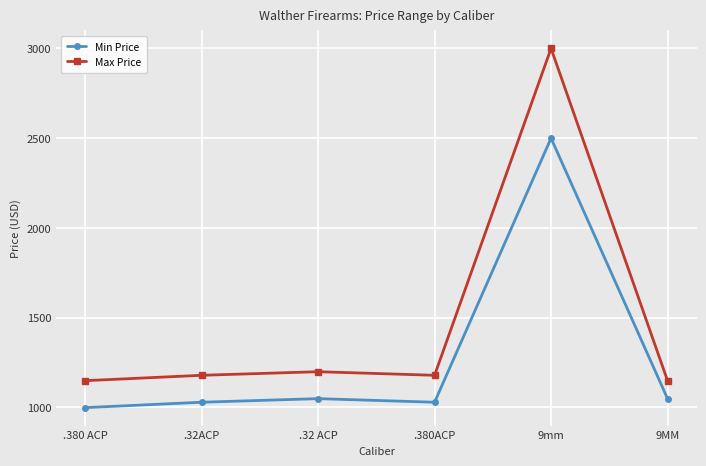

What is the value of the Max Price point at the 6th from the left?

1149